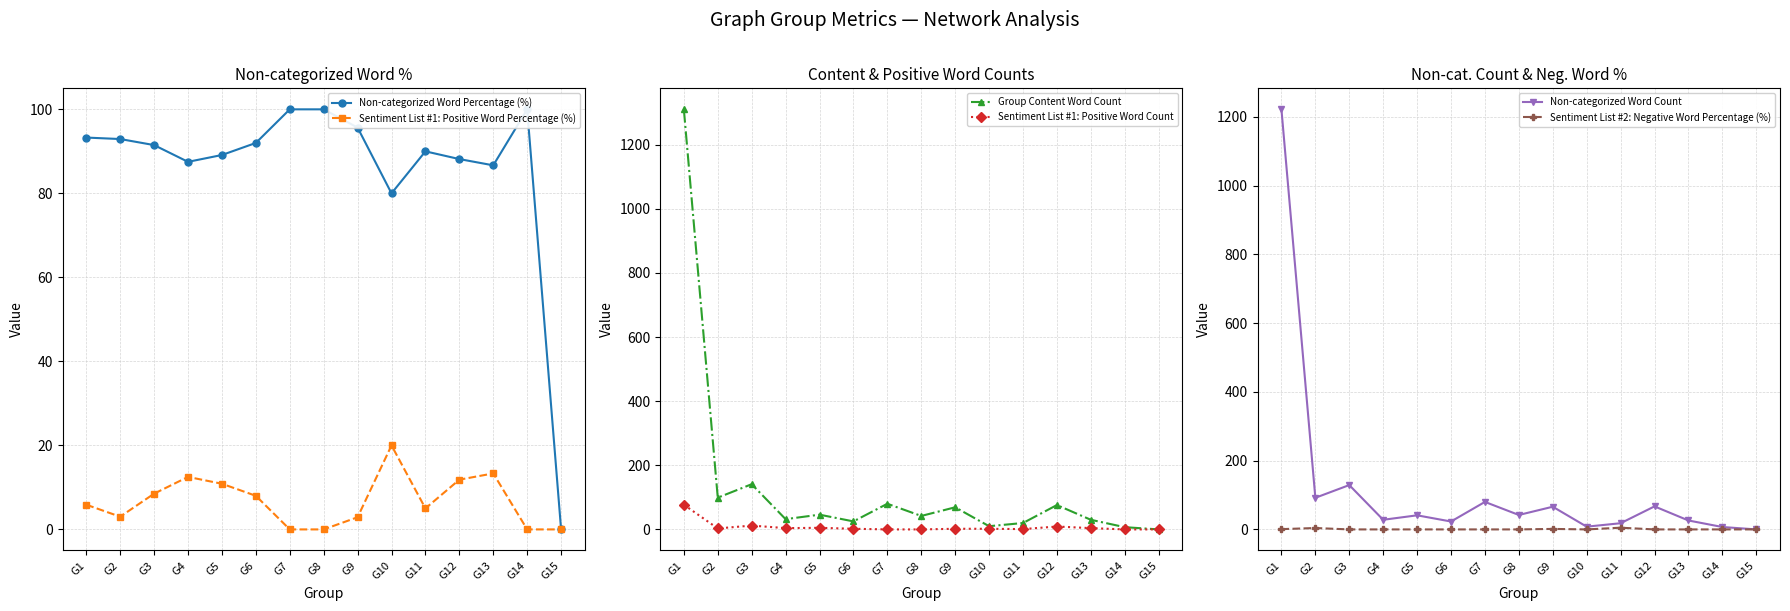

Reading left to right, what are all the values shown in this chart?

Non-categorized Word Percentage (%): 93.3	92.9	91.5	87.5	89.1	92.0	100.0	100.0	95.7	80.0	90.0	88.2	86.7	100.0	0.0
Sentiment List #1: Positive Word Percentage (%): 5.9	3.0	8.5	12.5	10.9	8.0	0.0	0.0	2.9	20.0	5.0	11.8	13.3	0.0	0.0
Group Content Word Count: 1310.0	99.0	141.0	32.0	46.0	25.0	80.0	42.0	69.0	10.0	20.0	76.0	30.0	7.0	0.0
Sentiment List #1: Positive Word Count: 77.0	3.0	12.0	4.0	5.0	2.0	0.0	0.0	2.0	2.0	1.0	9.0	4.0	0.0	0.0
Non-categorized Word Count: 1222.0	92.0	129.0	28.0	41.0	23.0	80.0	42.0	66.0	8.0	18.0	67.0	26.0	7.0	0.0
Sentiment List #2: Negative Word Percentage (%): 0.8	4.0	0.0	0.0	0.0	0.0	0.0	0.0	1.4	0.0	5.0	0.0	0.0	0.0	0.0